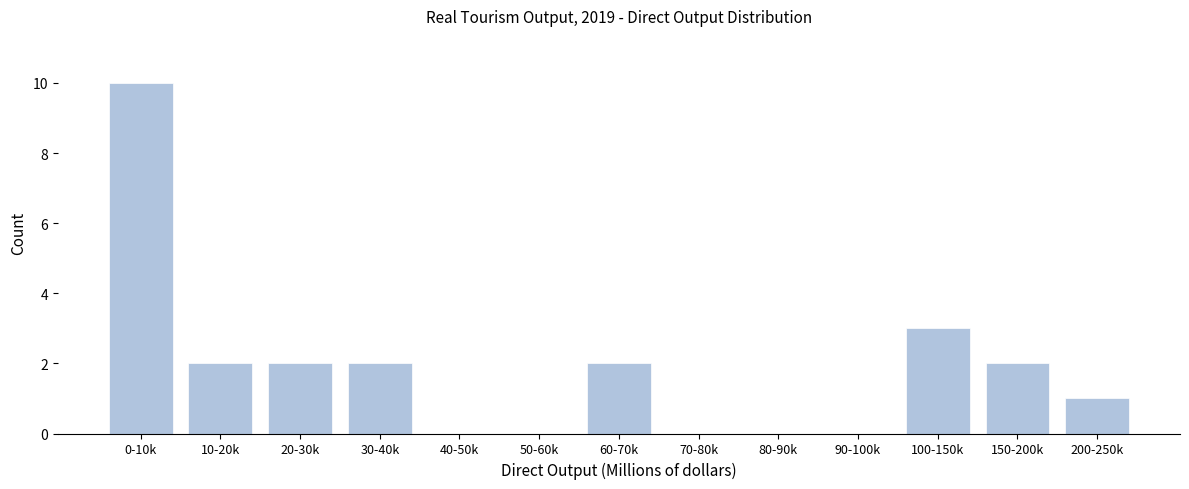

Reading right to left, transcribe all the data shown in this chart.

200-250k=1	150-200k=2	100-150k=3	90-100k=0	80-90k=0	70-80k=0	60-70k=2	50-60k=0	40-50k=0	30-40k=2	20-30k=2	10-20k=2	0-10k=10